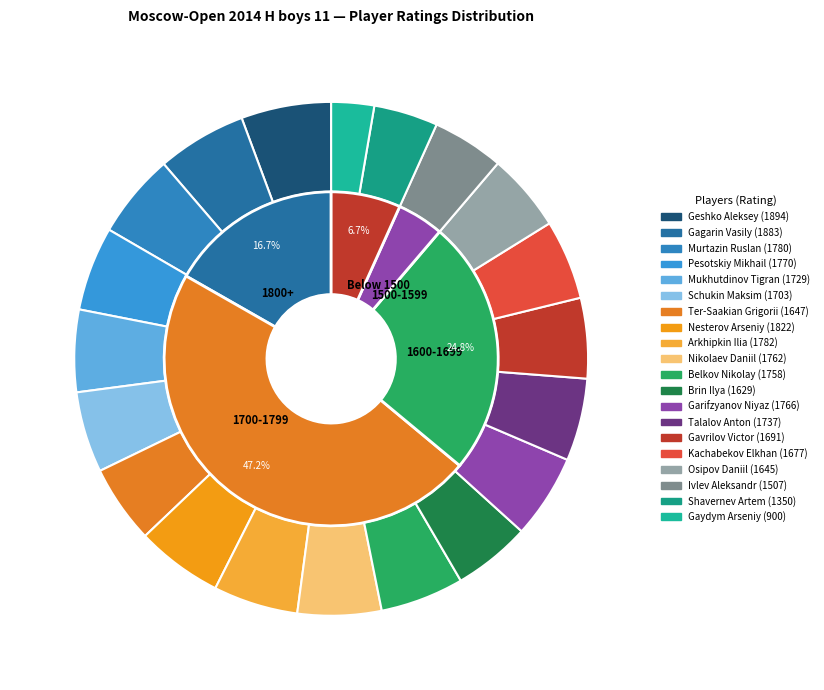

Combined, what portion of the pie is Garifzyanov Niyaz and Ter-Saakian Grigorii?

10.2%